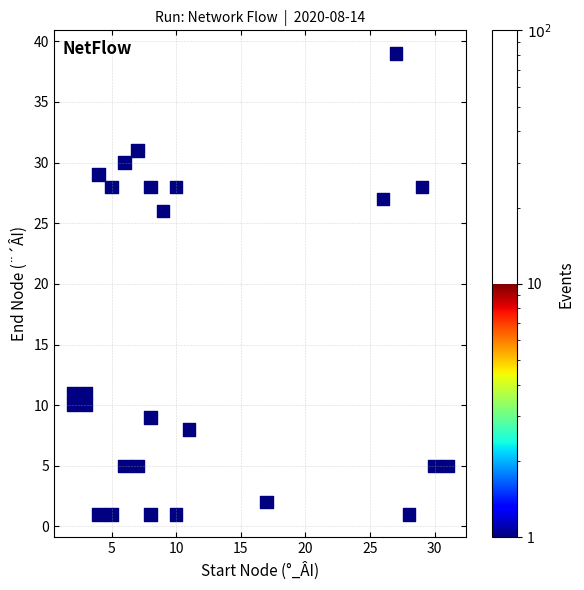

What Y value in the scatter plot is closest to 20?

26